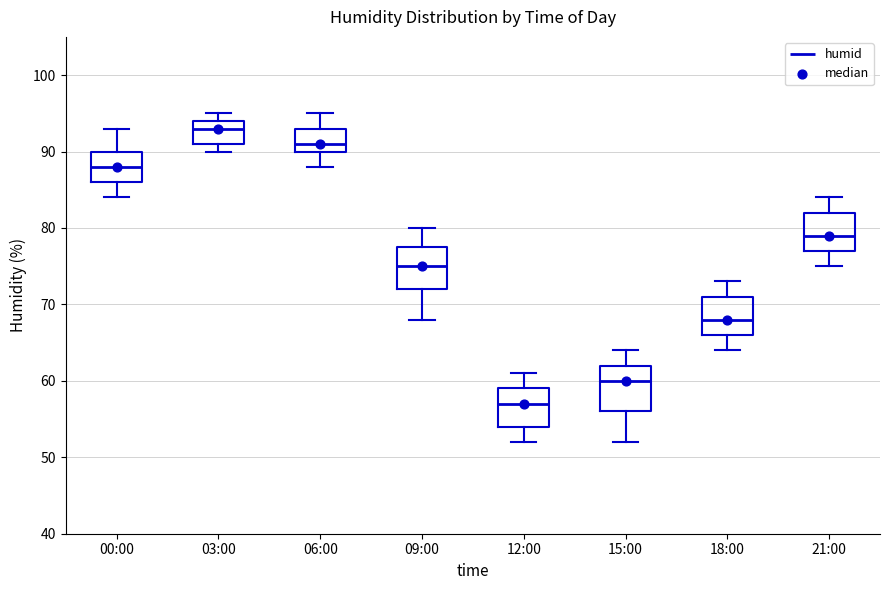

Which box has the lowest median line?

12:00